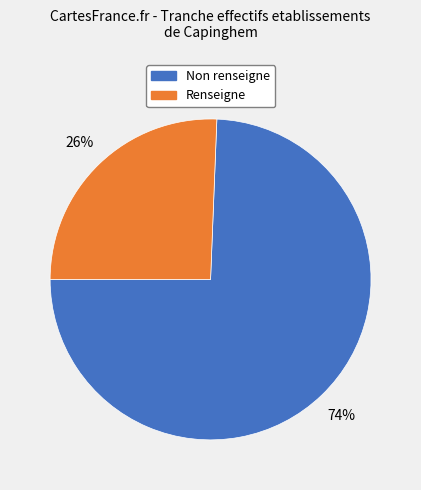

To the nearest percent, what is the average slice percentage?

50%